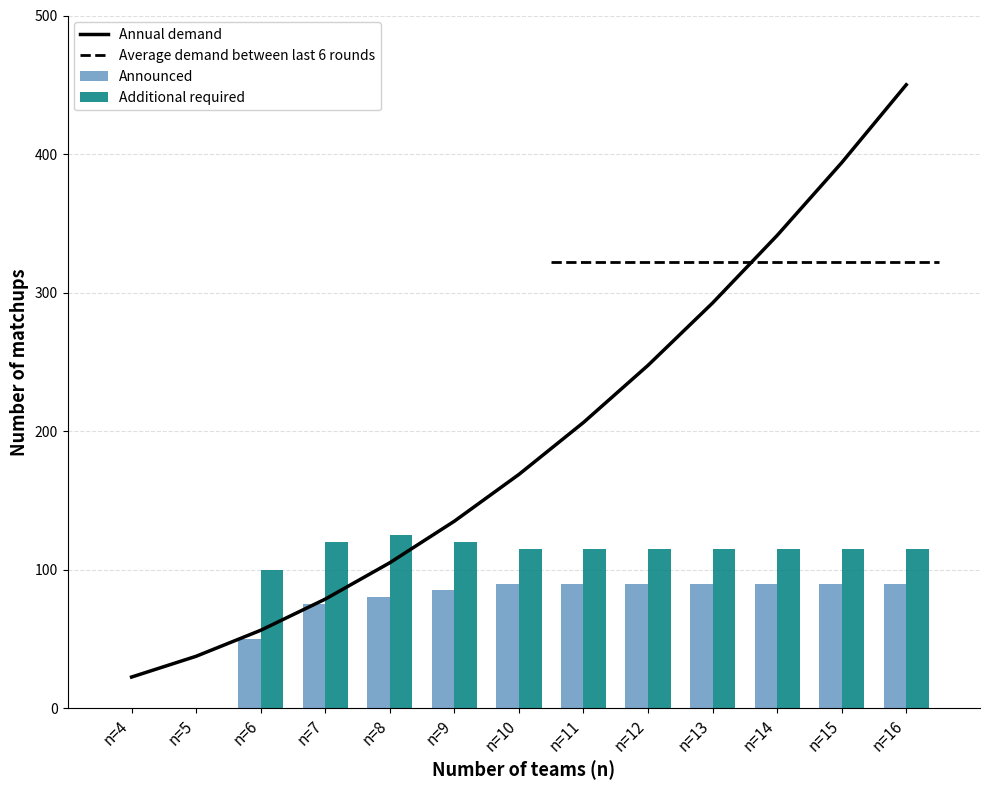

Reading left to right, extract all data points from this chart.

Annual demand: 22.5	37.5	56.2	78.8	105.0	135.0	168.8	206.2	247.5	292.5	341.2	393.8	450.0
Announced: 0.0	0.0	50.0	75.0	80.0	85.0	90.0	90.0	90.0	90.0	90.0	90.0	90.0
Additional required: 0.0	0.0	100.0	120.0	125.0	120.0	115.0	115.0	115.0	115.0	115.0	115.0	115.0